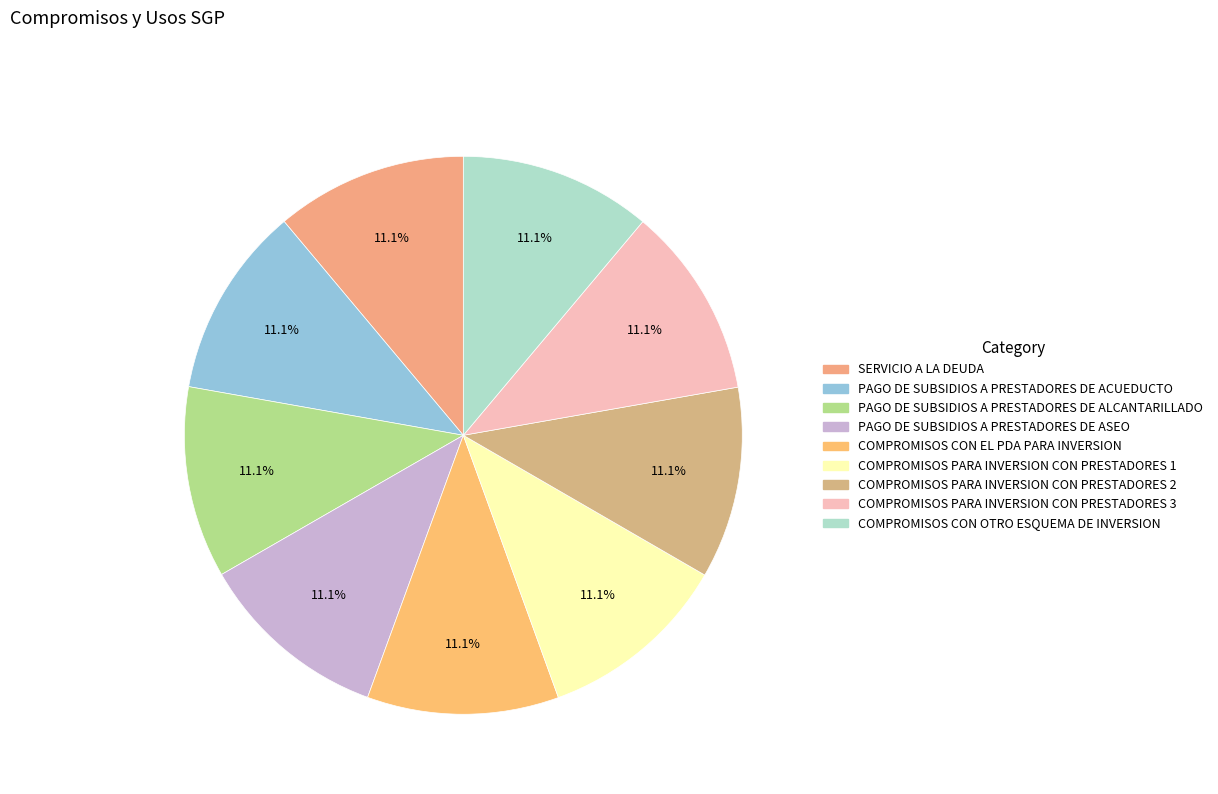

To the nearest percent, what is the average slice percentage?

11%